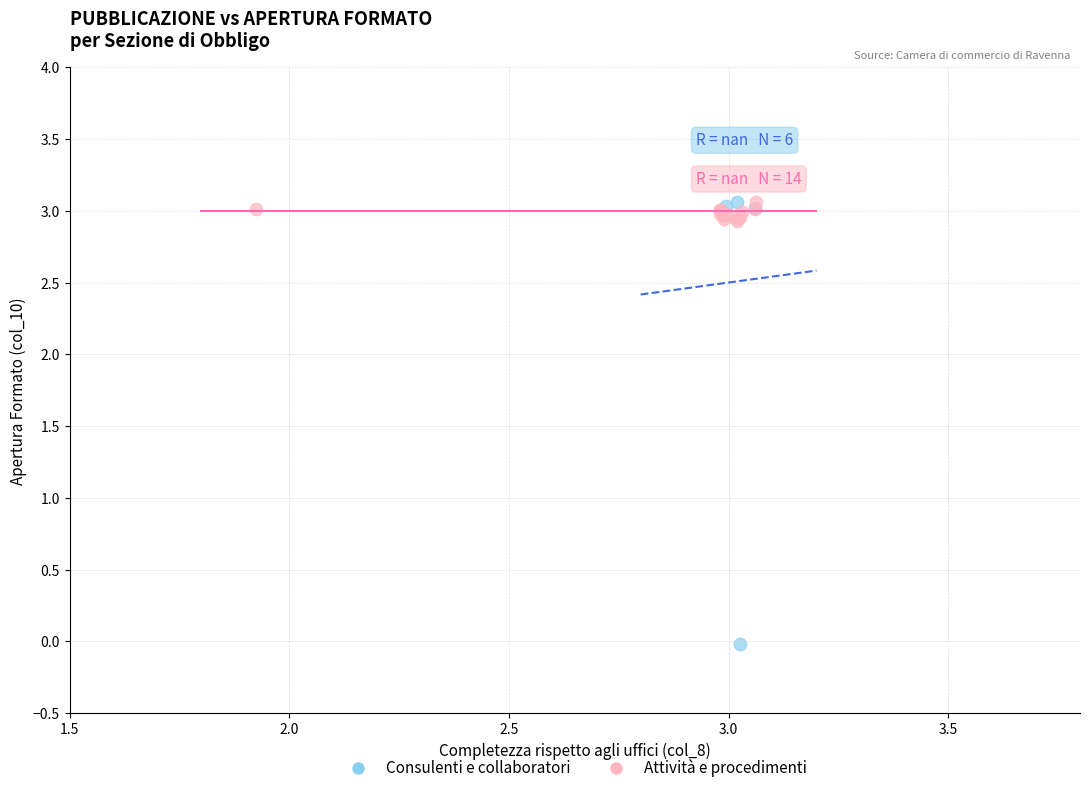

Which series contains the lowest Y value?

Consulenti e collaboratori